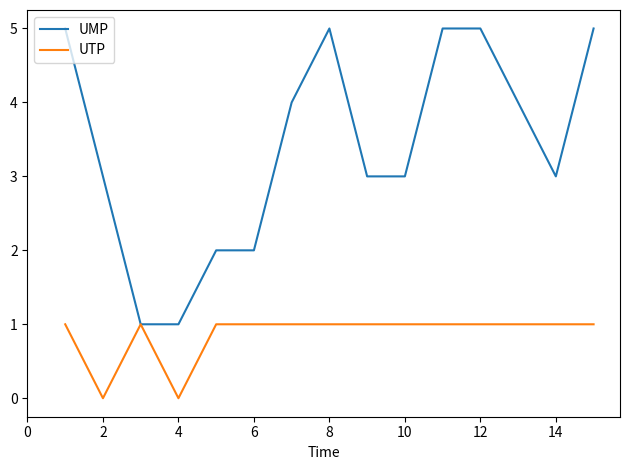

List the series in order of their overall mean, highest first.

UMP, UTP